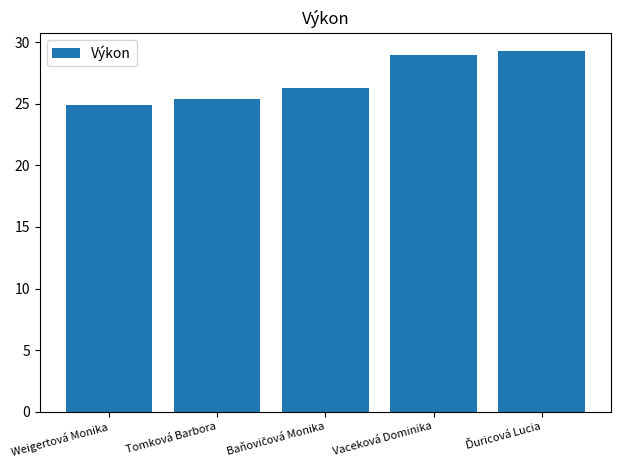

At which category does the chart reach its minimum across all series?

Weigertová Monika